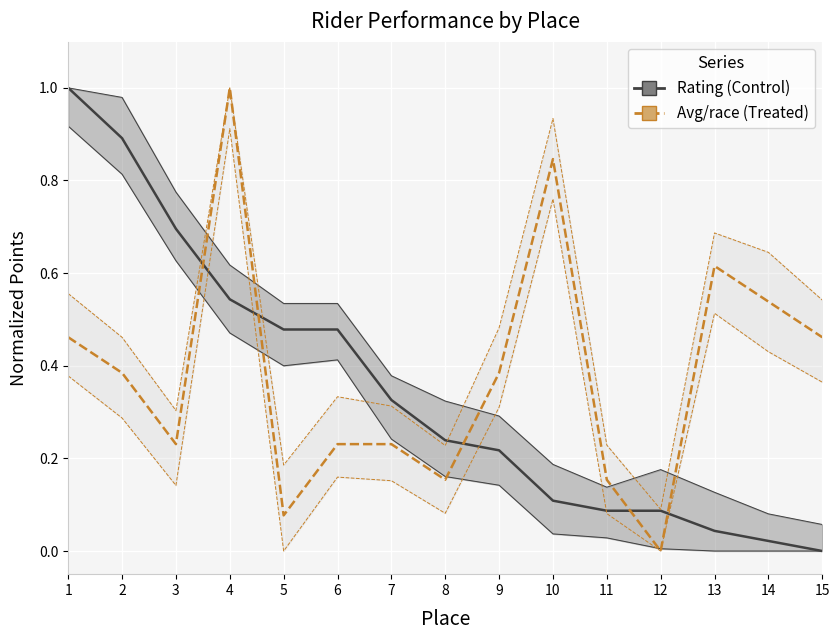

Between 14 and 5, which is larger?

5